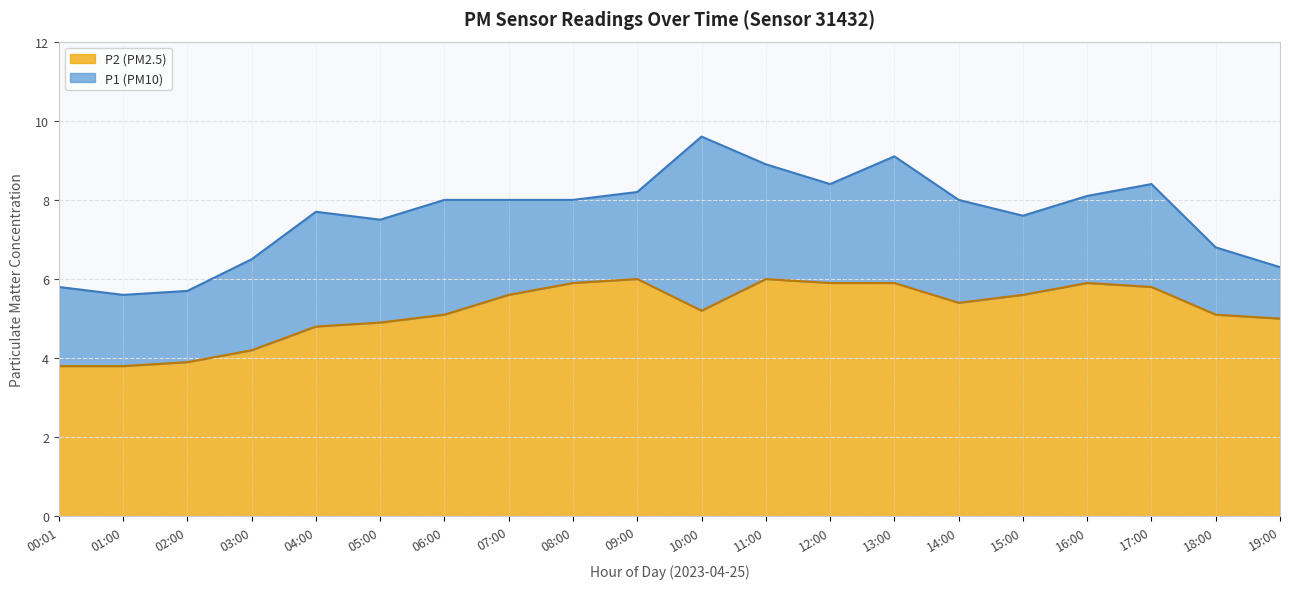

What are all the series names shown in the legend?

P2 (PM2.5), P1 (PM10)